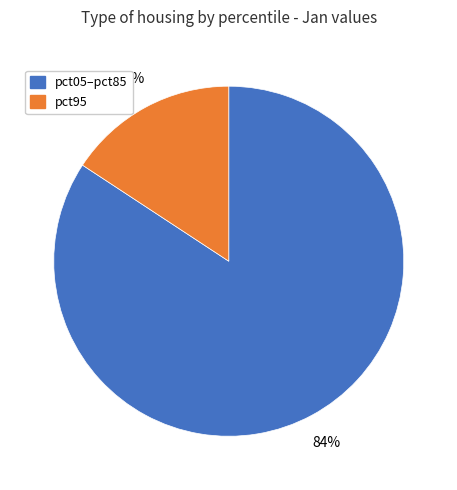

To the nearest percent, what is the average slice percentage?

50%